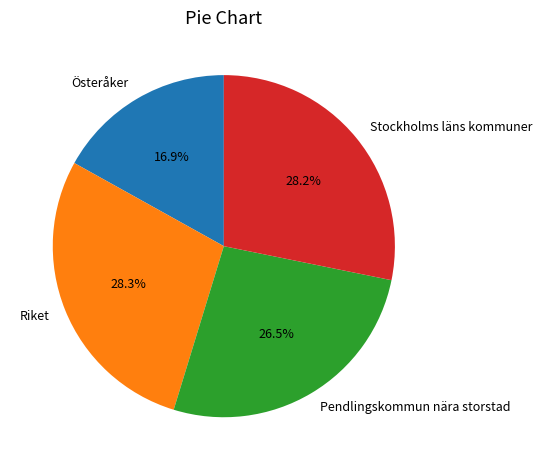

Is Stockholms läns kommuner the majority of the pie?

No